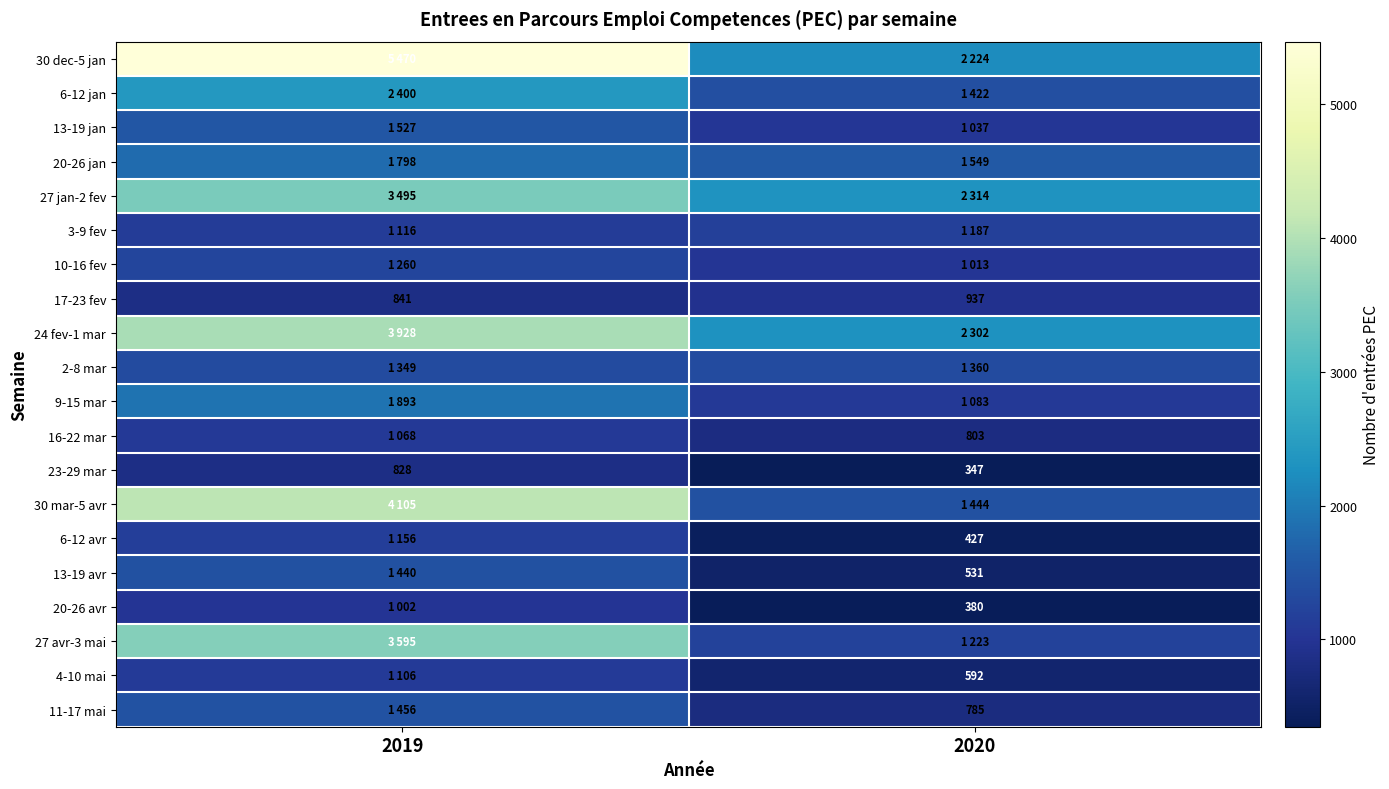

What is the difference between the highest and lowest values at 2020?

1967